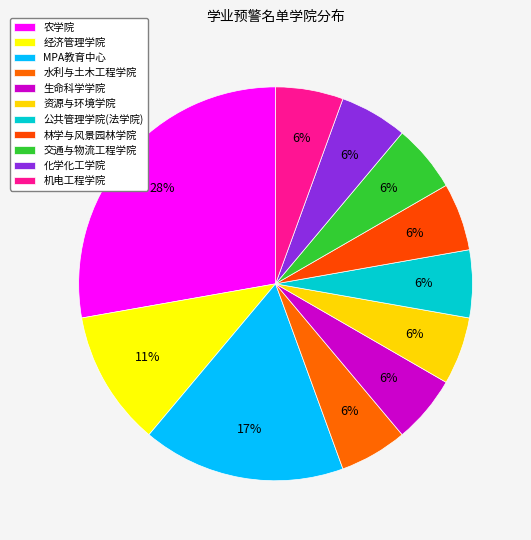

Is there a majority slice in this chart?

No